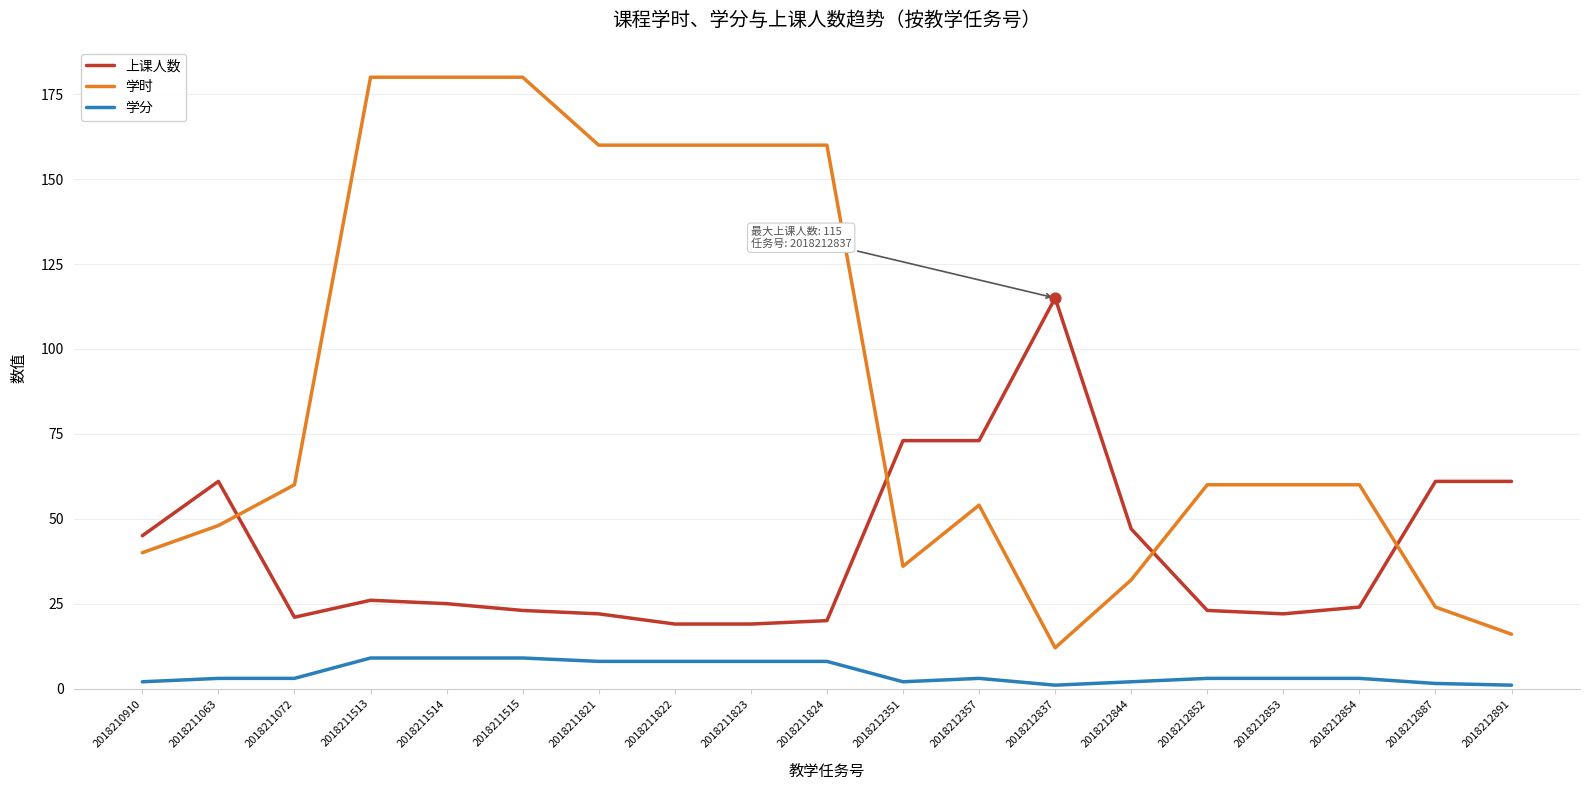

What is the total value across all series at 2018212891?

78.0